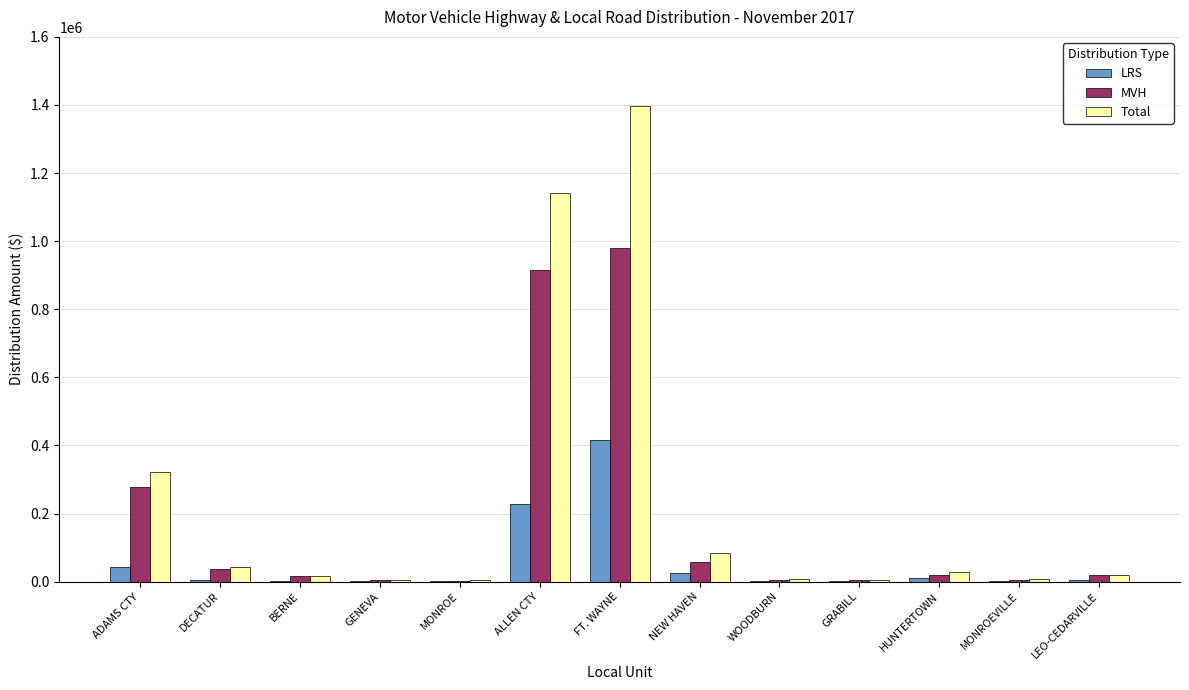

Which series has the widest spread of values?

Total